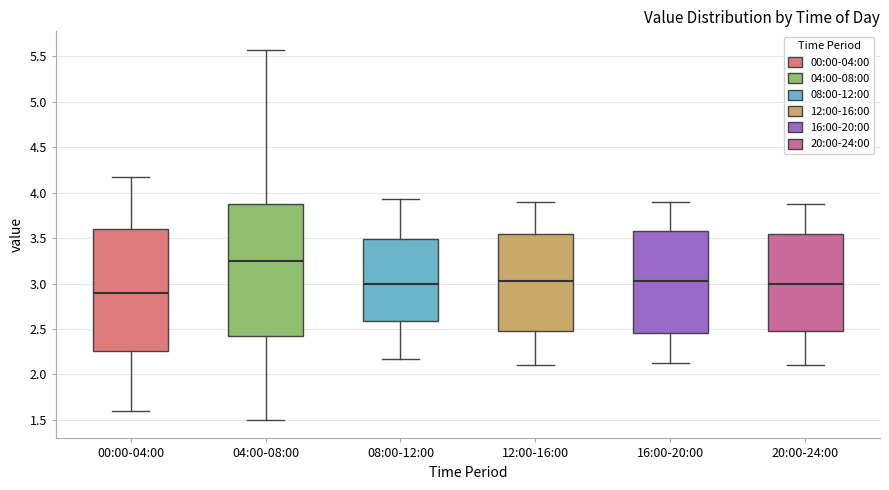

Comparing the boxes themselves (not the whiskers), which one is the tallest?

04:00-08:00